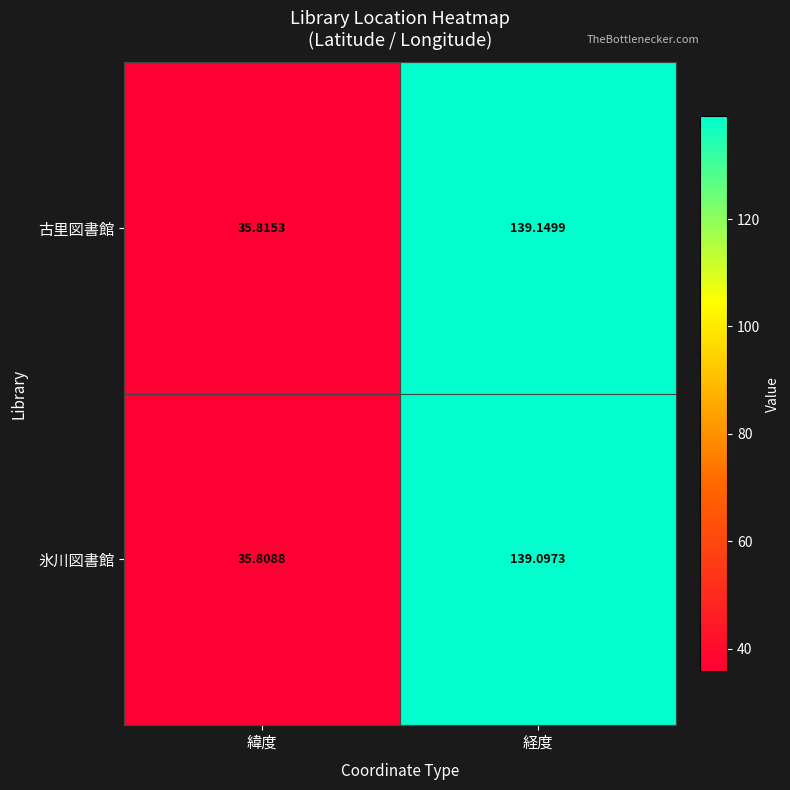

Which series changed the most between 緯度 and 経度?

古里図書館